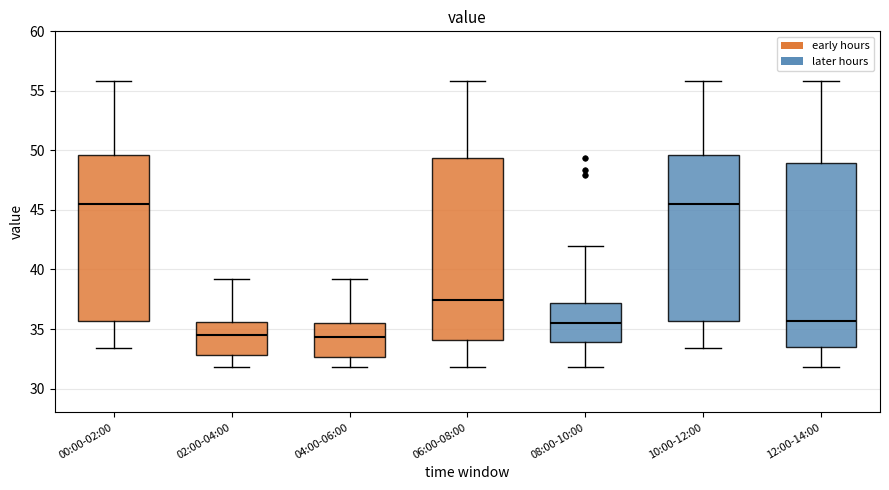

Where is the upper edge of the box for 02:00-04:00 on the y-axis? The values are not printed on the chart, so give them approximately, as read against the axis.

35.5